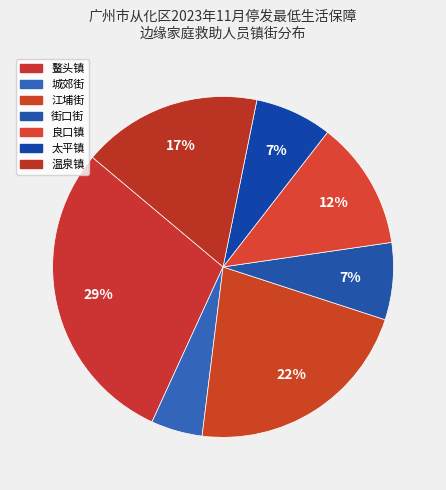

How many segments does this pie chart have?

7